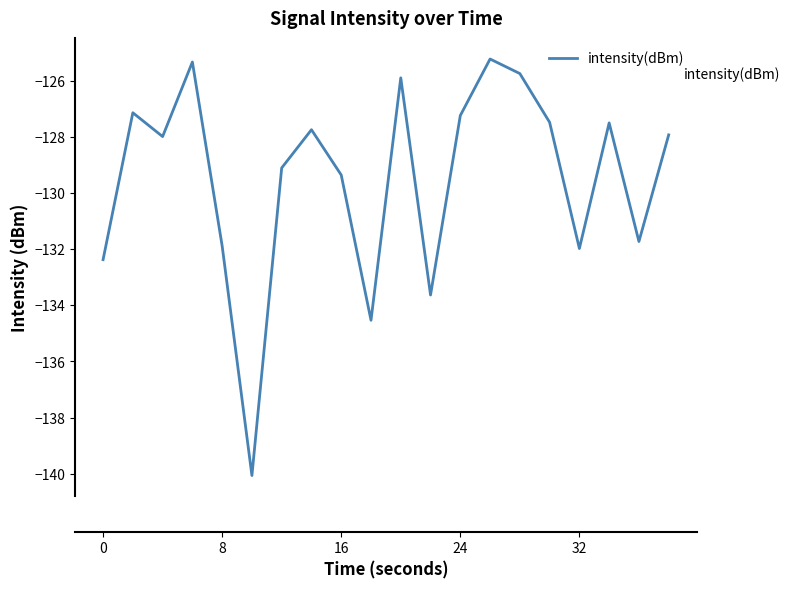

What is the smallest value displayed?

-140.1